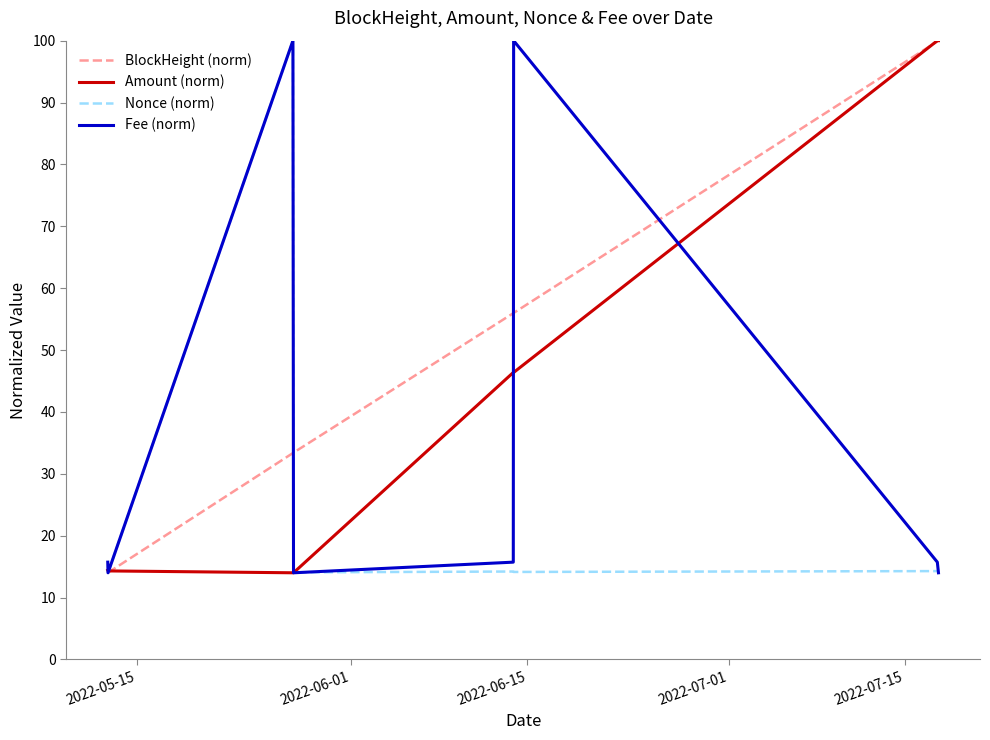

Which series has the largest total across all categories?

BlockHeight (norm)